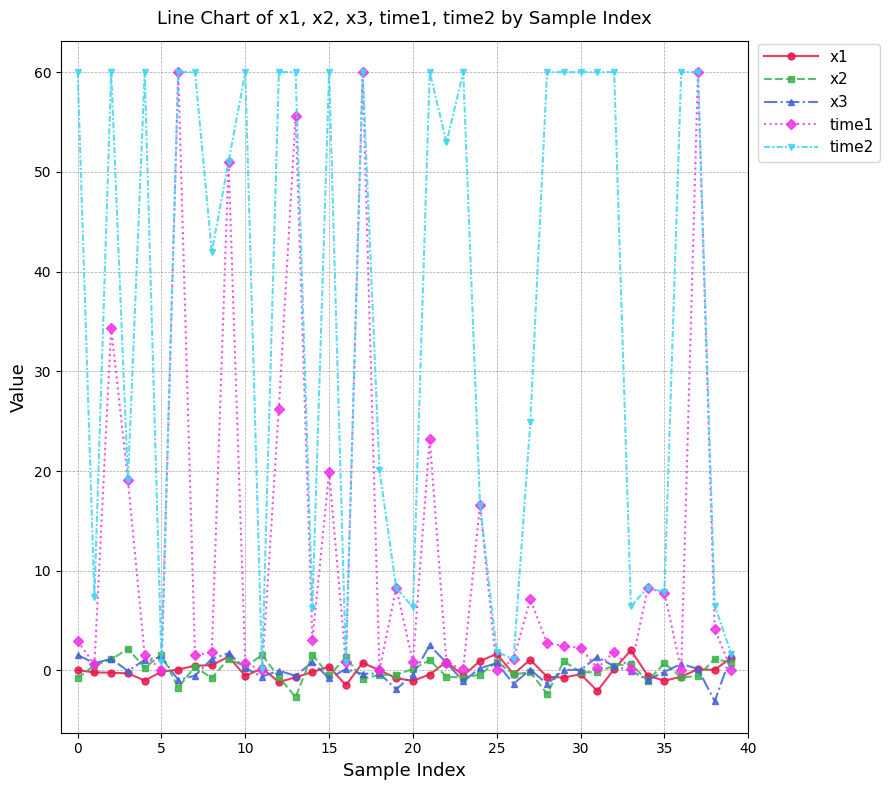

What is the sum of all time1 values?

487.4